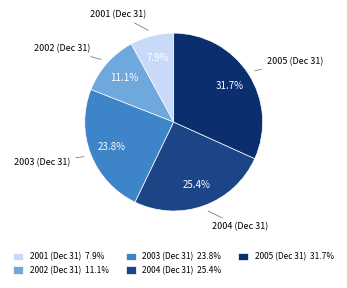

How many segments does this pie chart have?

5